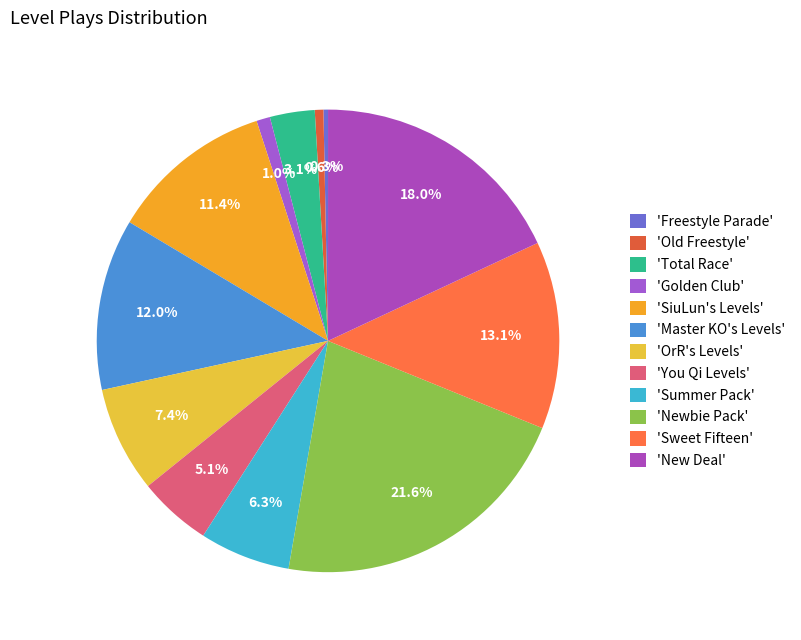

Count the number of slices in the pie.

12